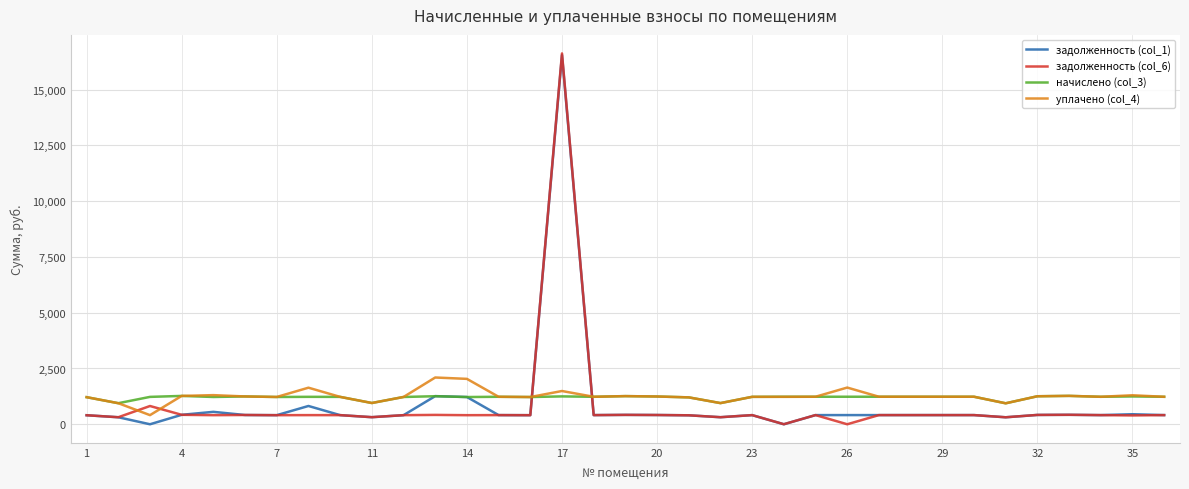

What is the maximum value for уплачено (col_4)?

2095.2